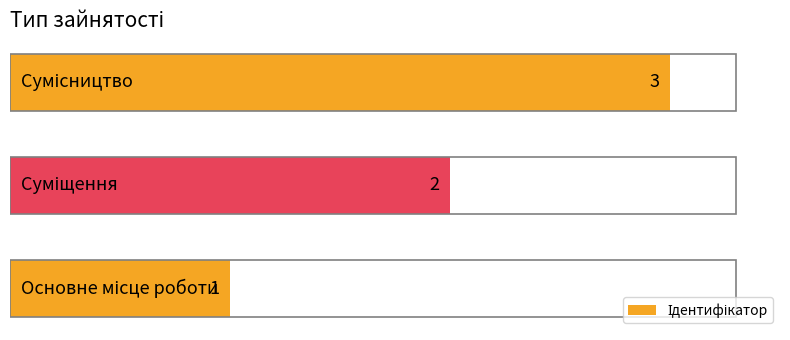

What is the maximum value shown in the chart?

3